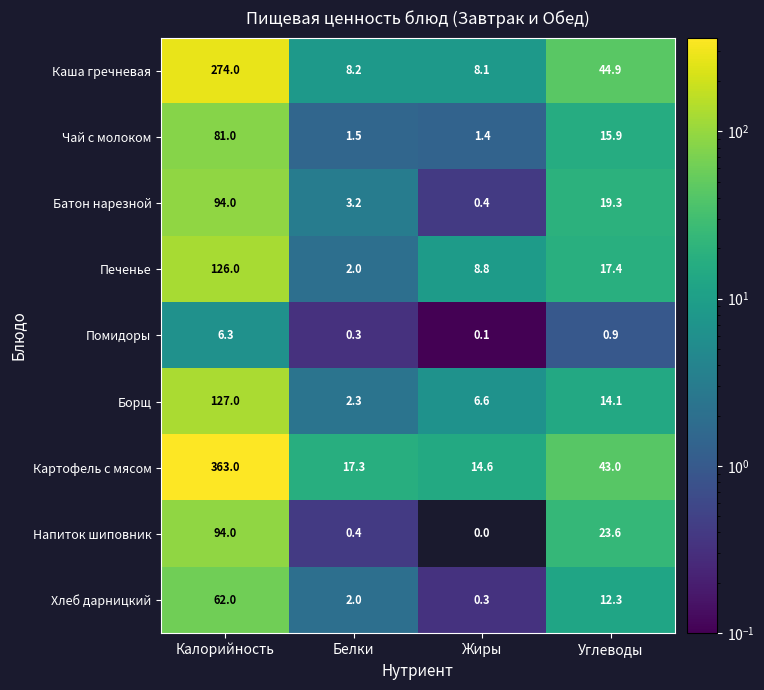

What is the spread (max minus min) of values at Белки?

17.0